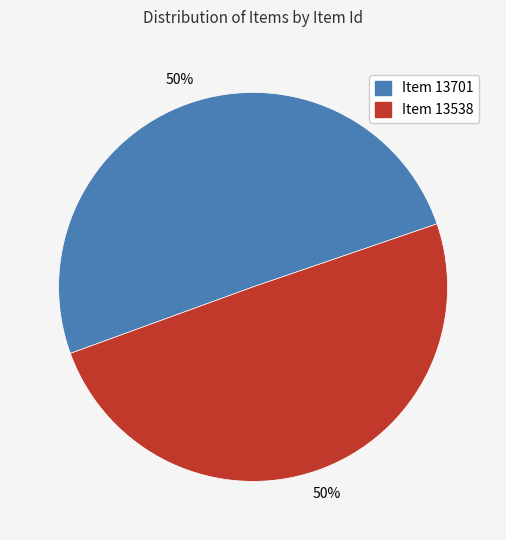

What is the ratio of the value at Item 13701 to the value at Item 13538?

1.0